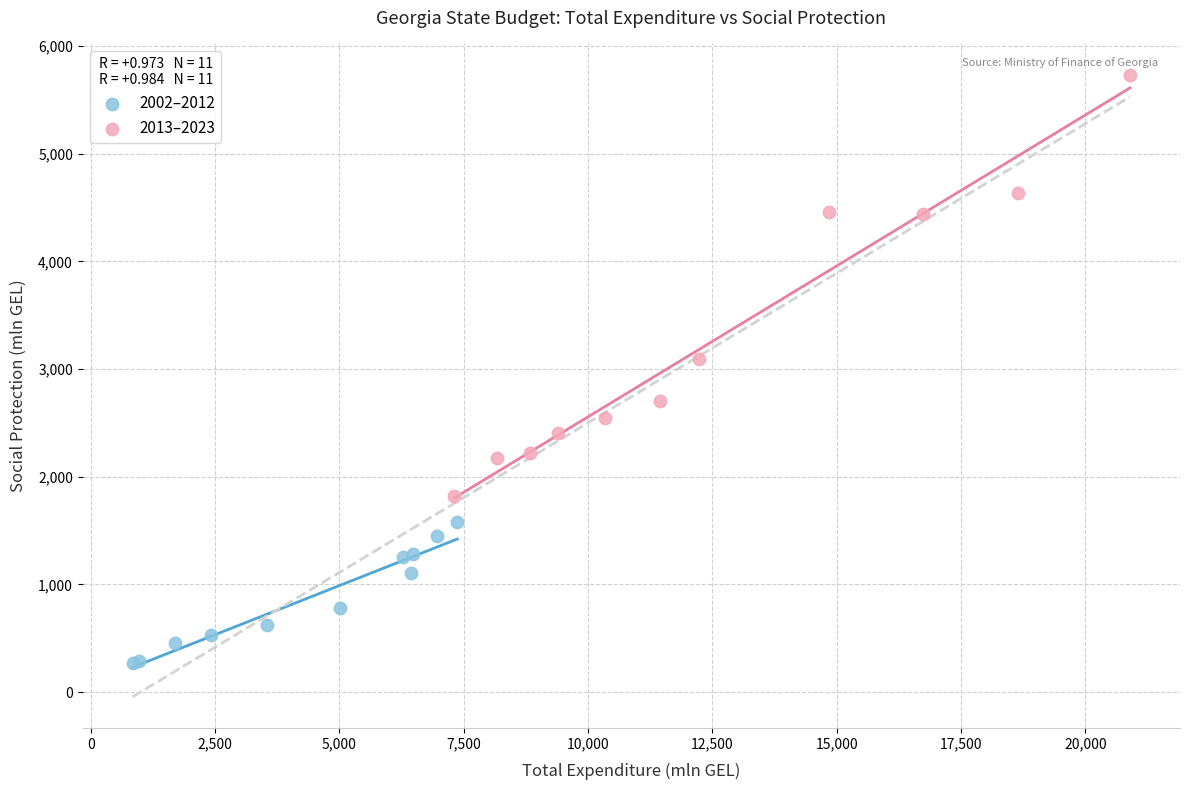

Which series reaches the maximum Y coordinate?

2013–2023